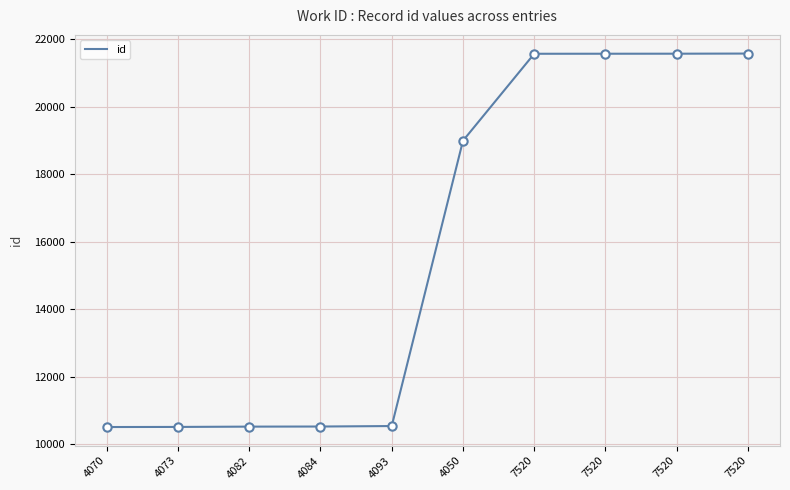

What is the greatest value displayed?

21580